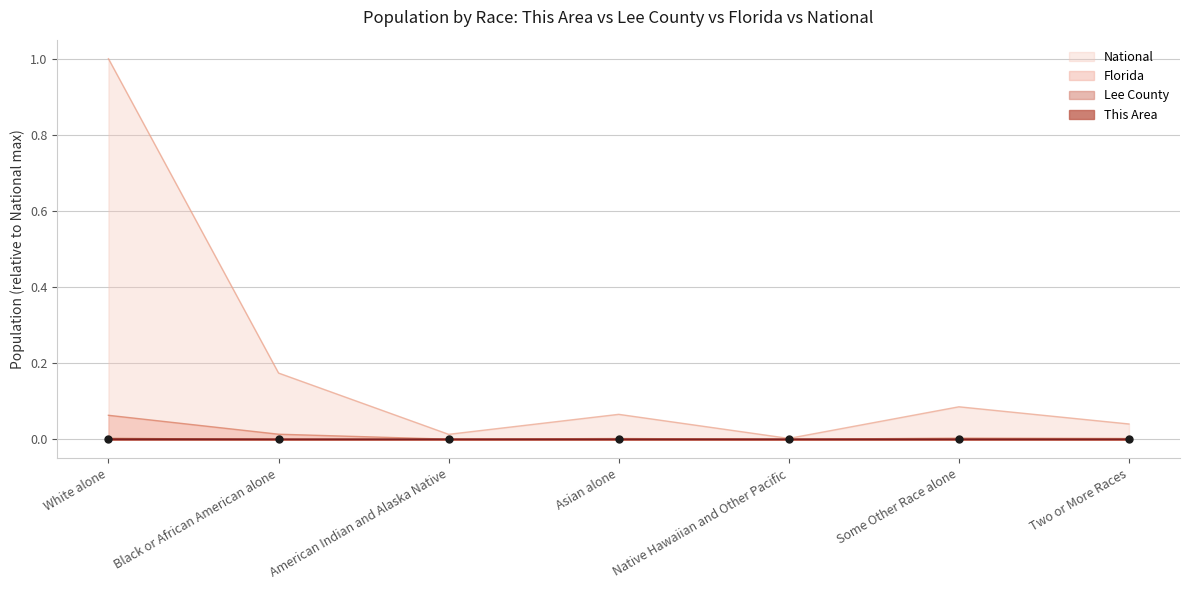

What are all the series names shown in the legend?

National, Florida, Lee County, This Area